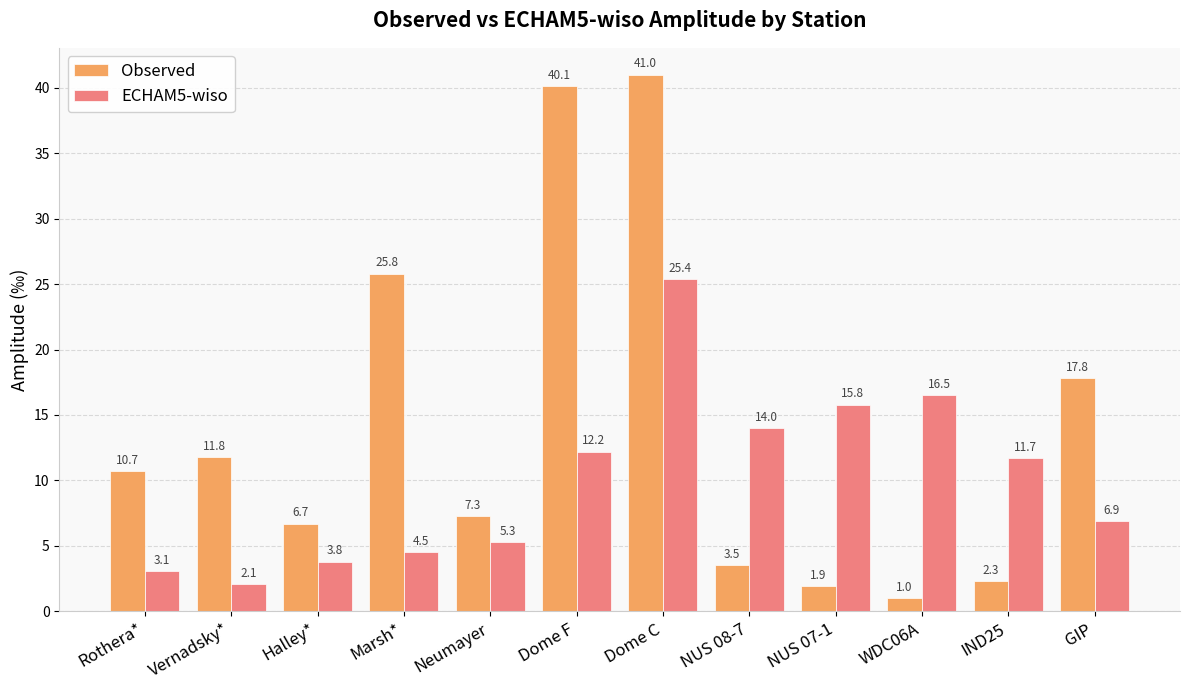

List the series in order of their overall mean, lowest first.

ECHAM5-wiso, Observed